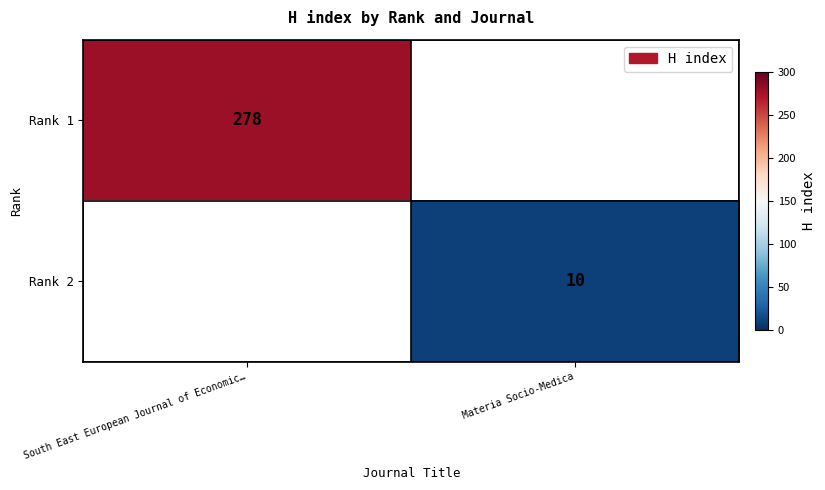

The value of Rank 1 at South East European Journal of Economic… is 278. True or false?

True